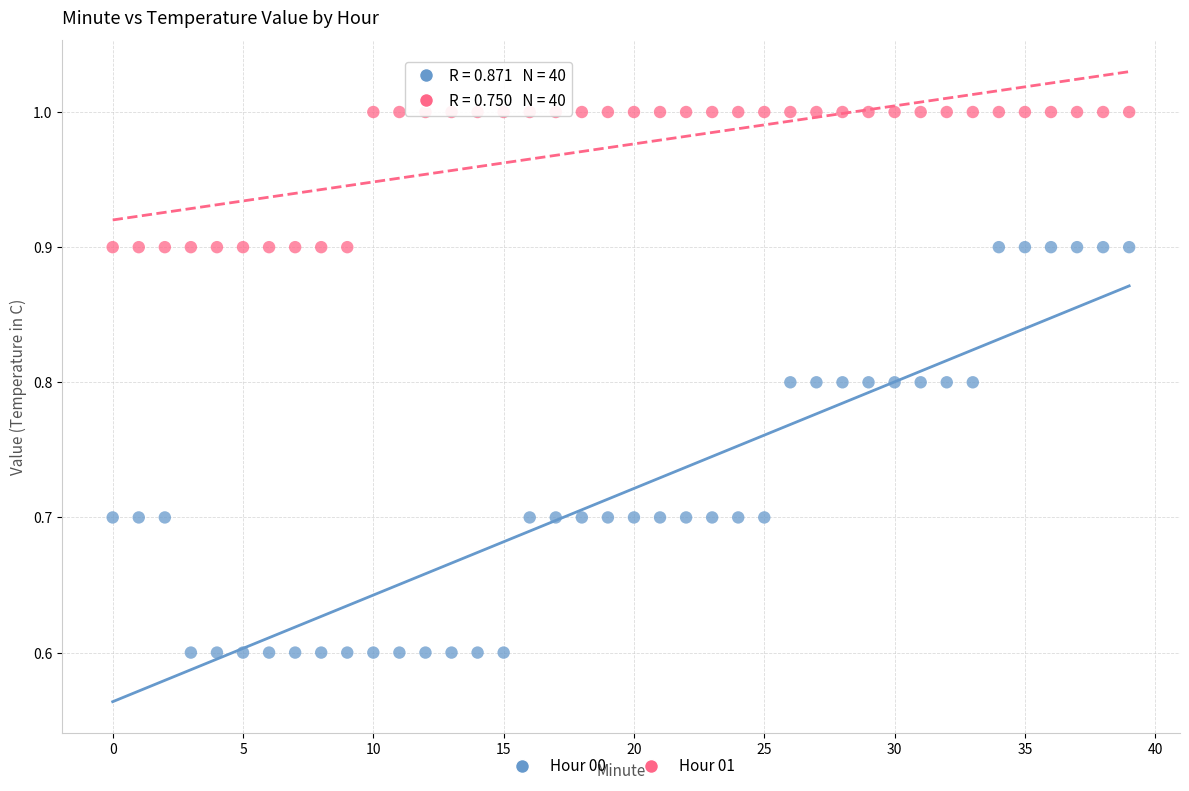

Which series reaches the minimum Y coordinate?

Hour 00